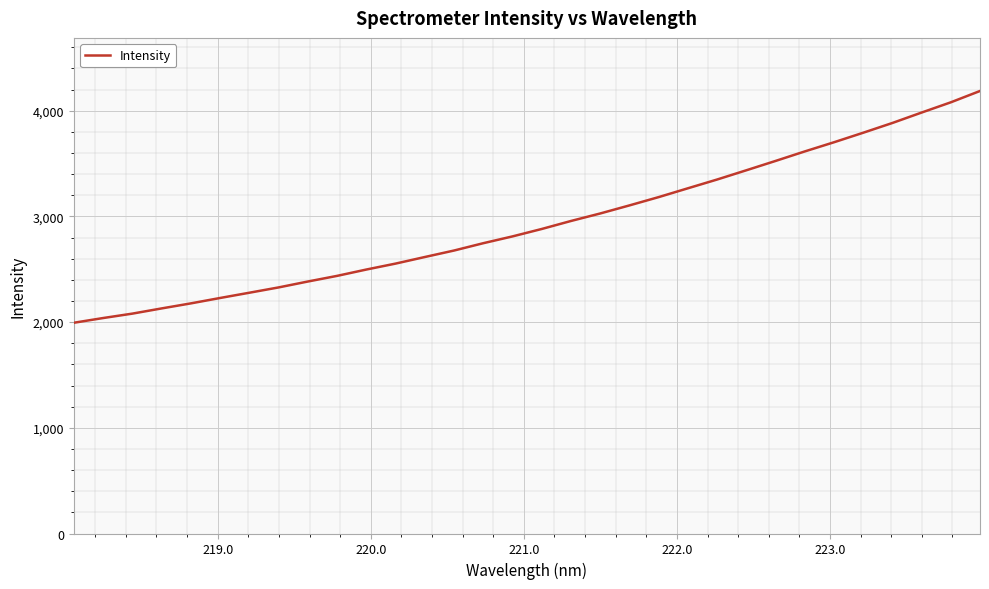

What is the difference between the maximum and minimum values?

2192.5